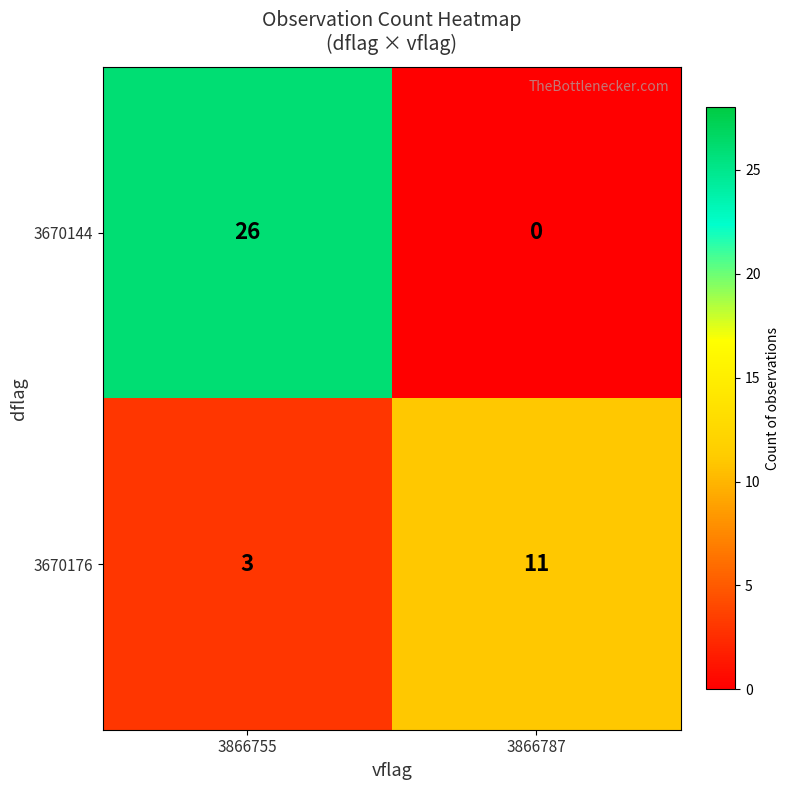

What is the difference between the 3670176 values at 3866787 and 3866755?

8